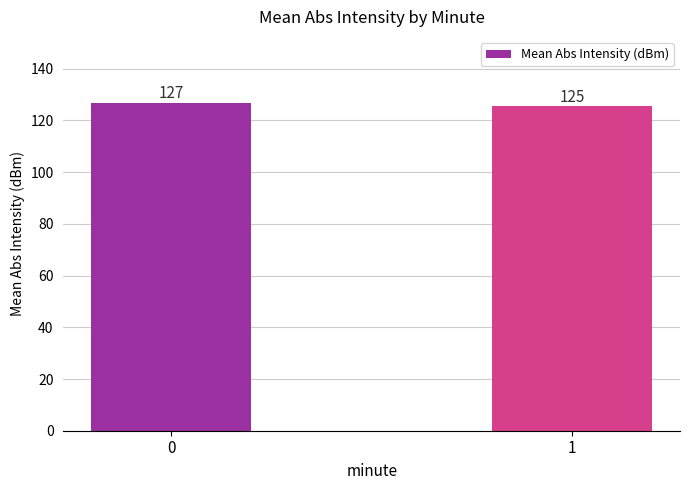

Are the bars grouped side by side (vs. stacked)?

No